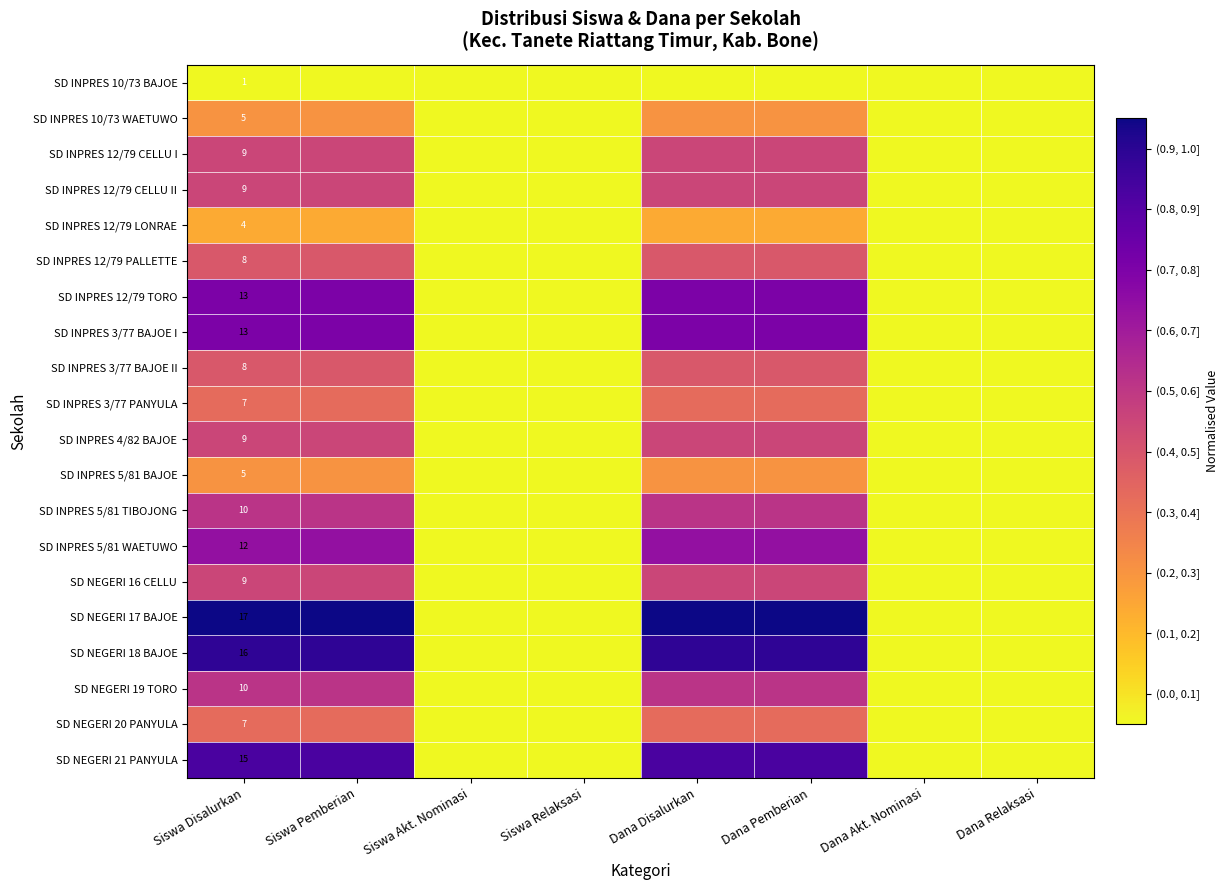

Rank the categories by SD INPRES 10/73 WAETUWO value from highest to lowest.

Siswa Disalurkan, Siswa Pemberian, Dana Disalurkan, Dana Pemberian, Siswa Akt. Nominasi, Siswa Relaksasi, Dana Akt. Nominasi, Dana Relaksasi